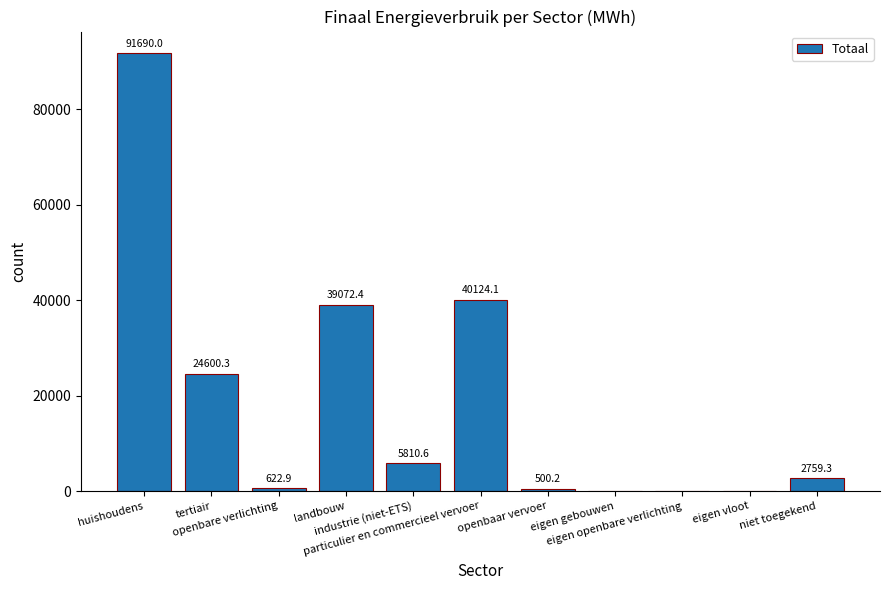

What is the maximum value shown in the chart?

91690.0